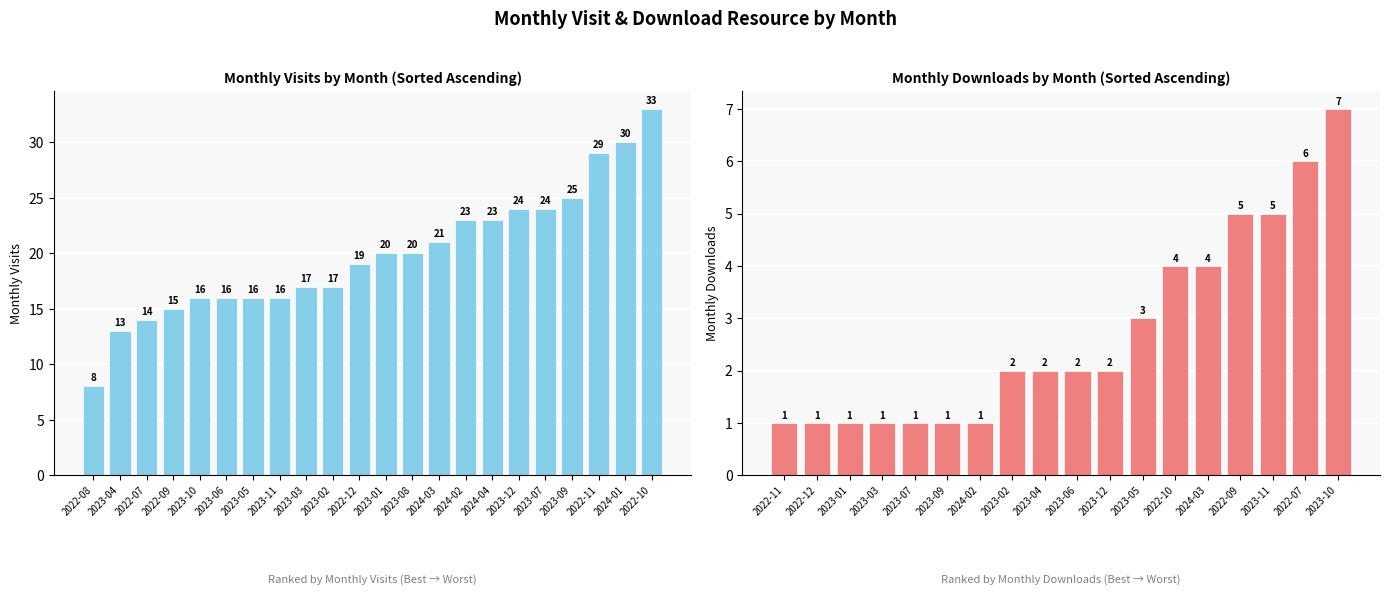

Reading left to right, transcribe all the data shown in this chart.

monthly_visit: 2022-07=14	2022-08=8	2022-09=15	2022-10=33	2022-11=29	2022-12=19	2023-01=20	2023-02=17	2023-03=17	2023-04=13	2023-05=16	2023-06=16	2023-07=24	2023-08=20	2023-09=25	2023-10=16	2023-11=16	2023-12=24	2024-01=30	2024-02=23	2024-03=21	2024-04=23
monthly_download_resource: 2022-07=6	2022-08=0	2022-09=5	2022-10=4	2022-11=1	2022-12=1	2023-01=1	2023-02=2	2023-03=1	2023-04=2	2023-05=3	2023-06=2	2023-07=1	2023-08=0	2023-09=1	2023-10=7	2023-11=5	2023-12=2	2024-01=0	2024-02=1	2024-03=4	2024-04=0